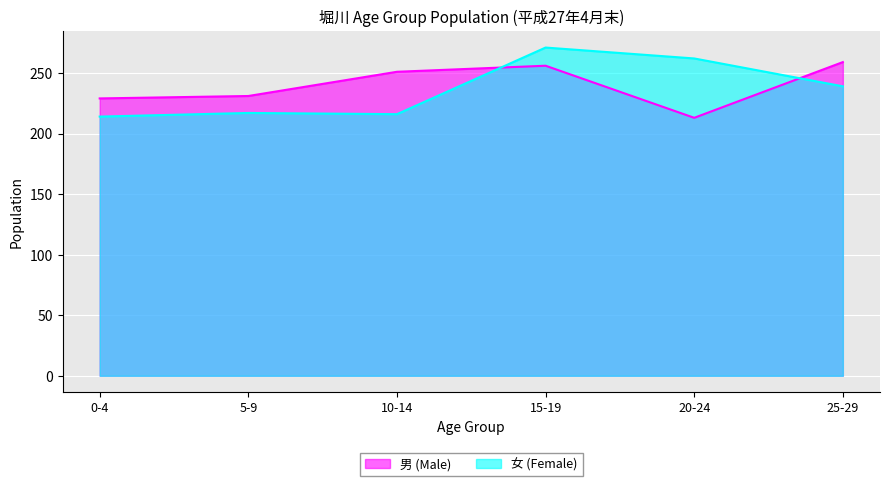

Rank the series at 20-24 from lowest to highest value.

男 (Male), 女 (Female)